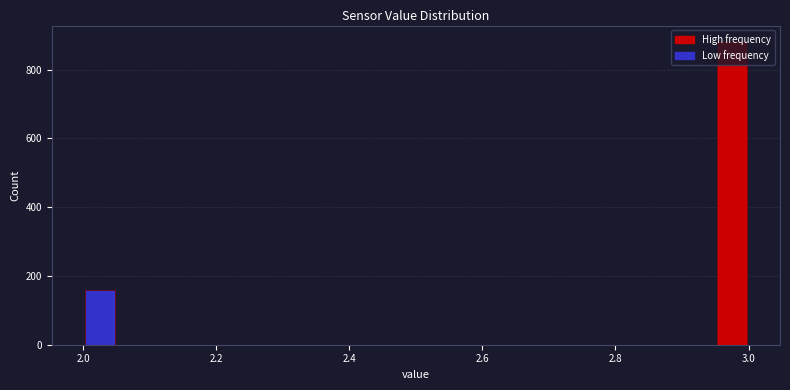

Read against the x-axis, roughly where is the centre of the tallest bar?

2.98